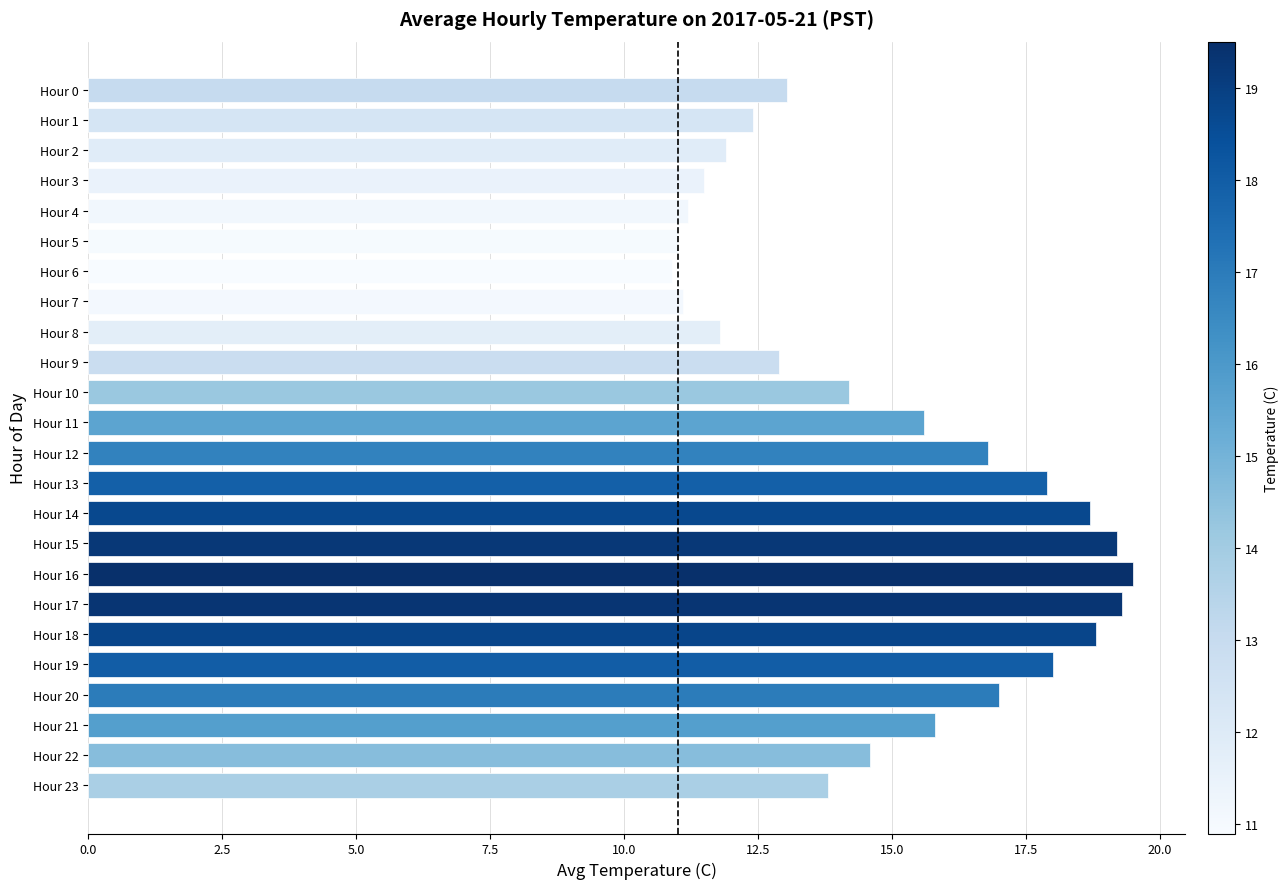

What is the difference between the second highest and second lowest values?

8.3